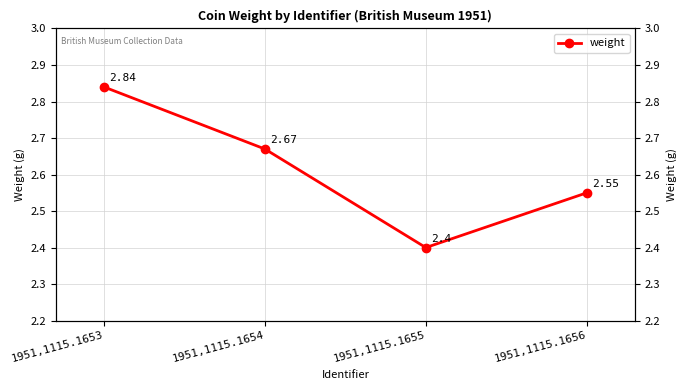

How many values are between 2 and 3?

4